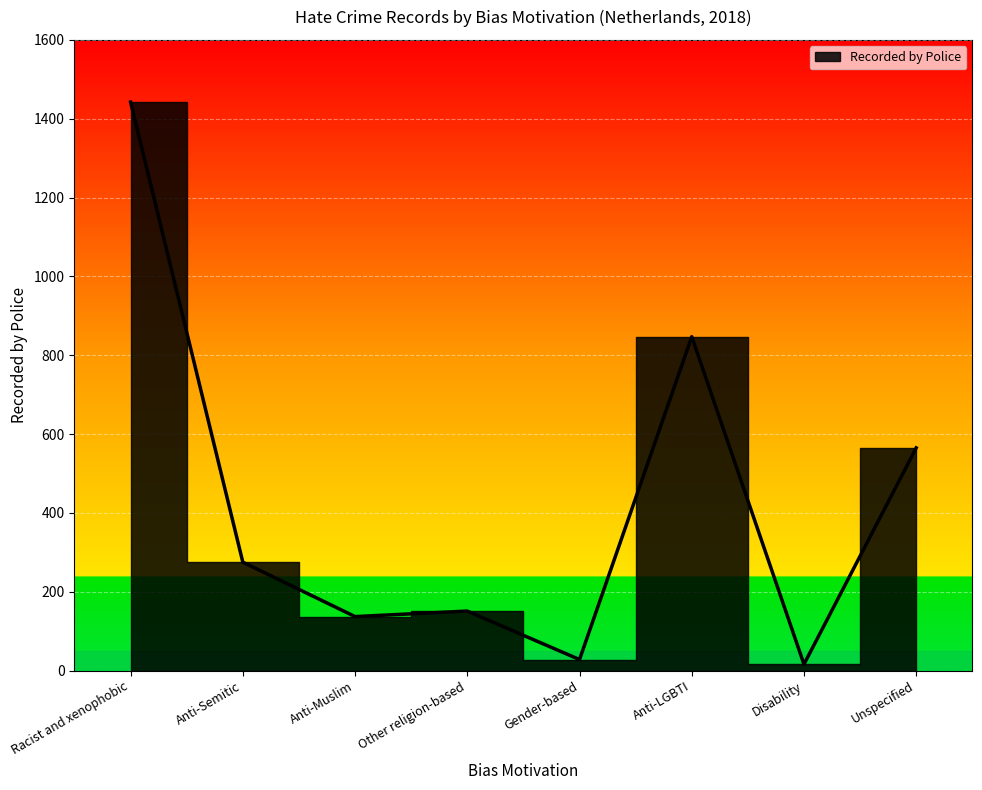

Is it true that the value at Anti-Semitic is 275?

True